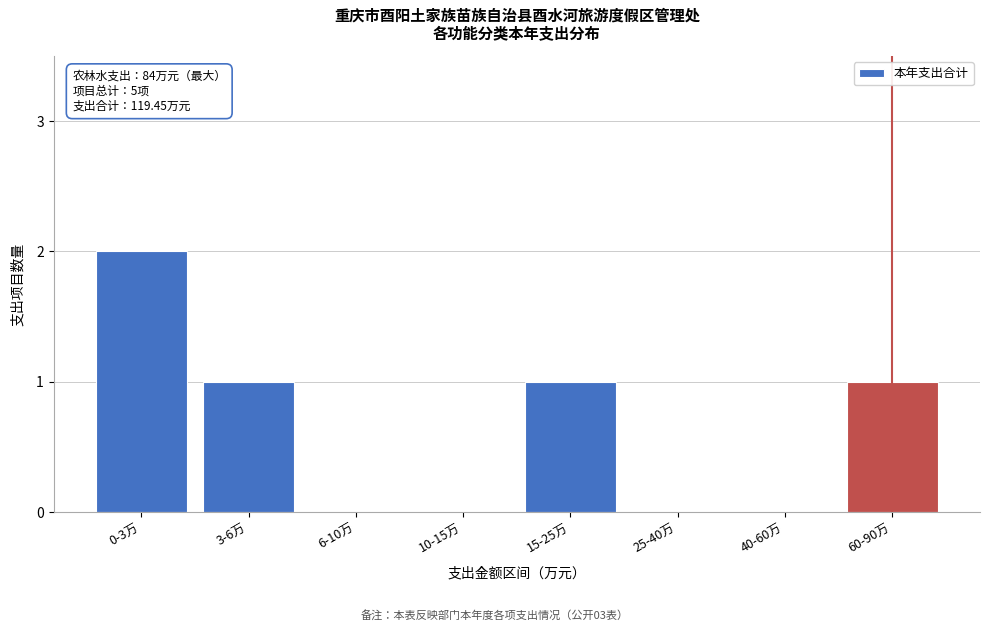

Reading left to right, list all the values displayed in this chart.

0-3万=2	3-6万=1	6-10万=0	10-15万=0	15-25万=1	25-40万=0	40-60万=0	60-90万=1